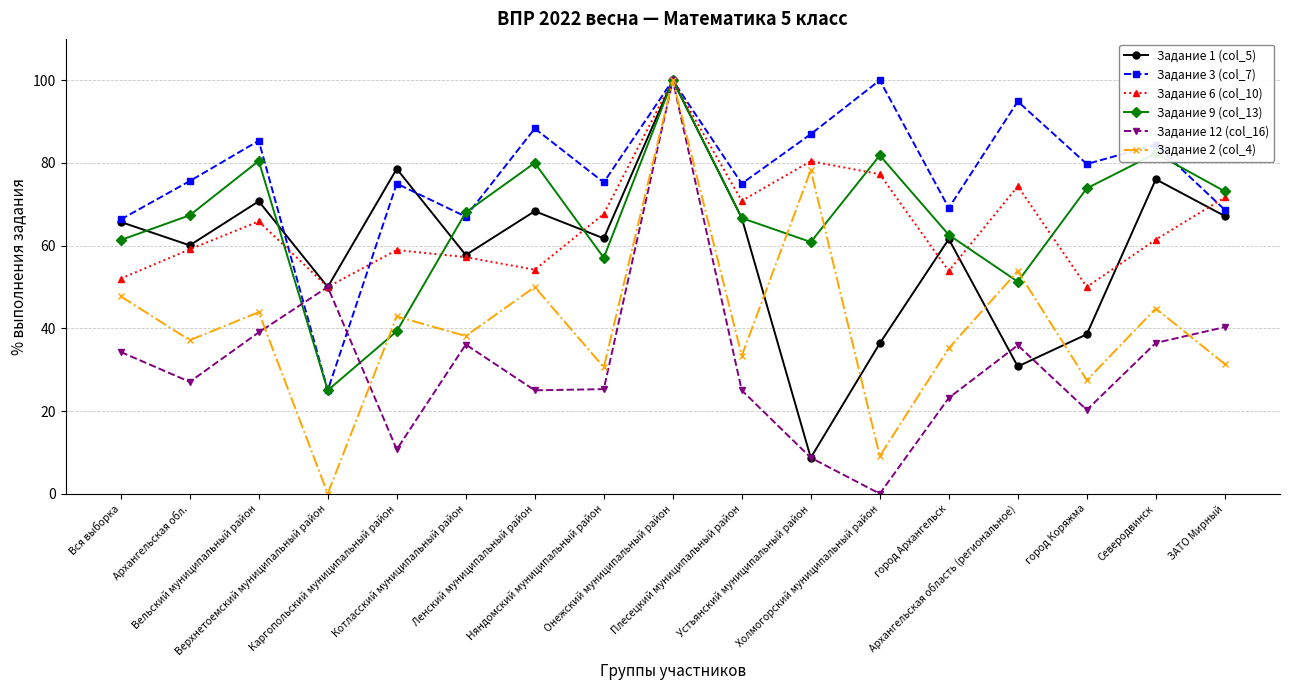

How many values in Задание 12 (col_16) are above zero?

16